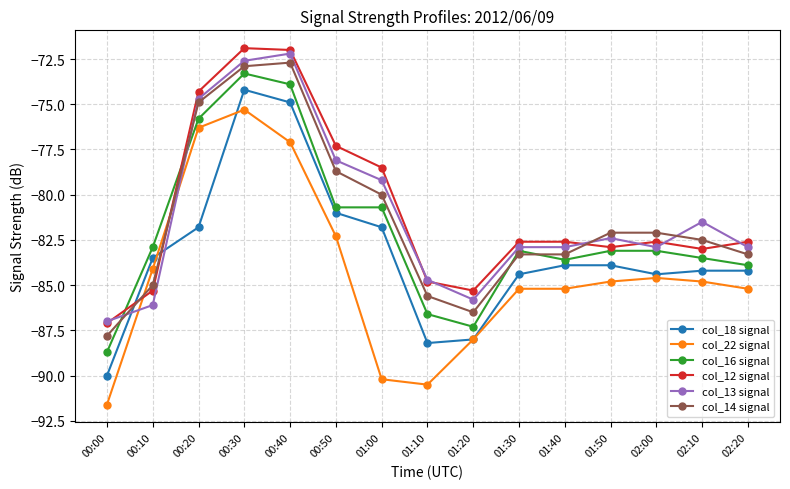

What is the spread (max minus min) of values at 00:00?

4.6